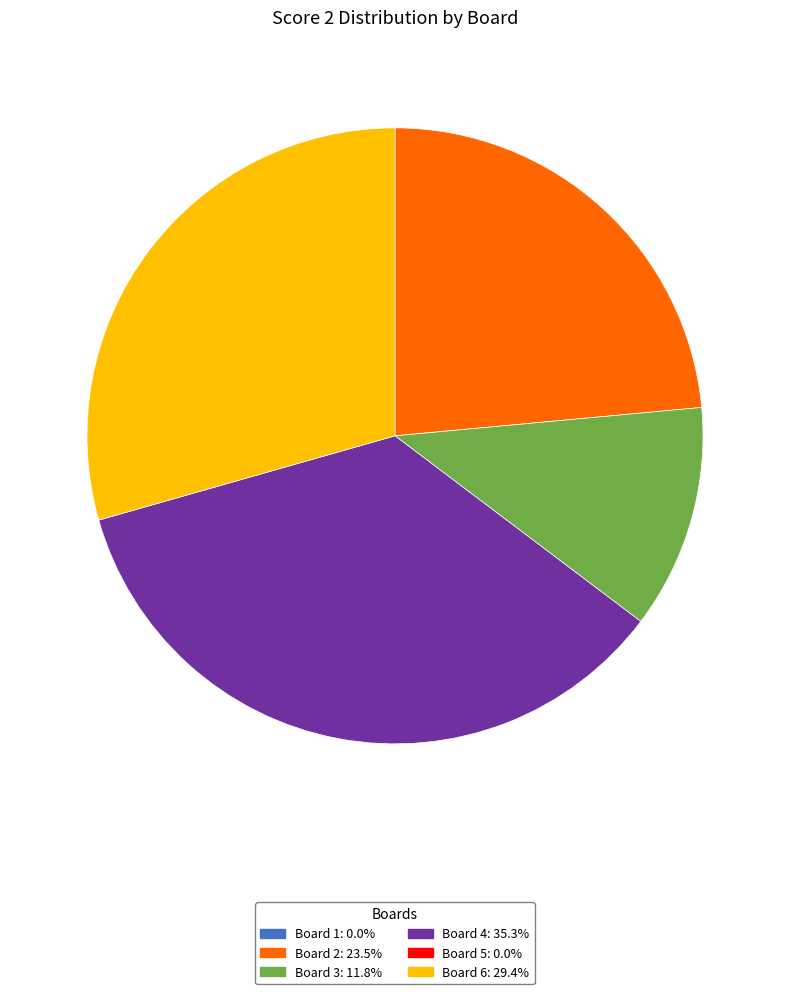

Does any single category account for the majority?

No